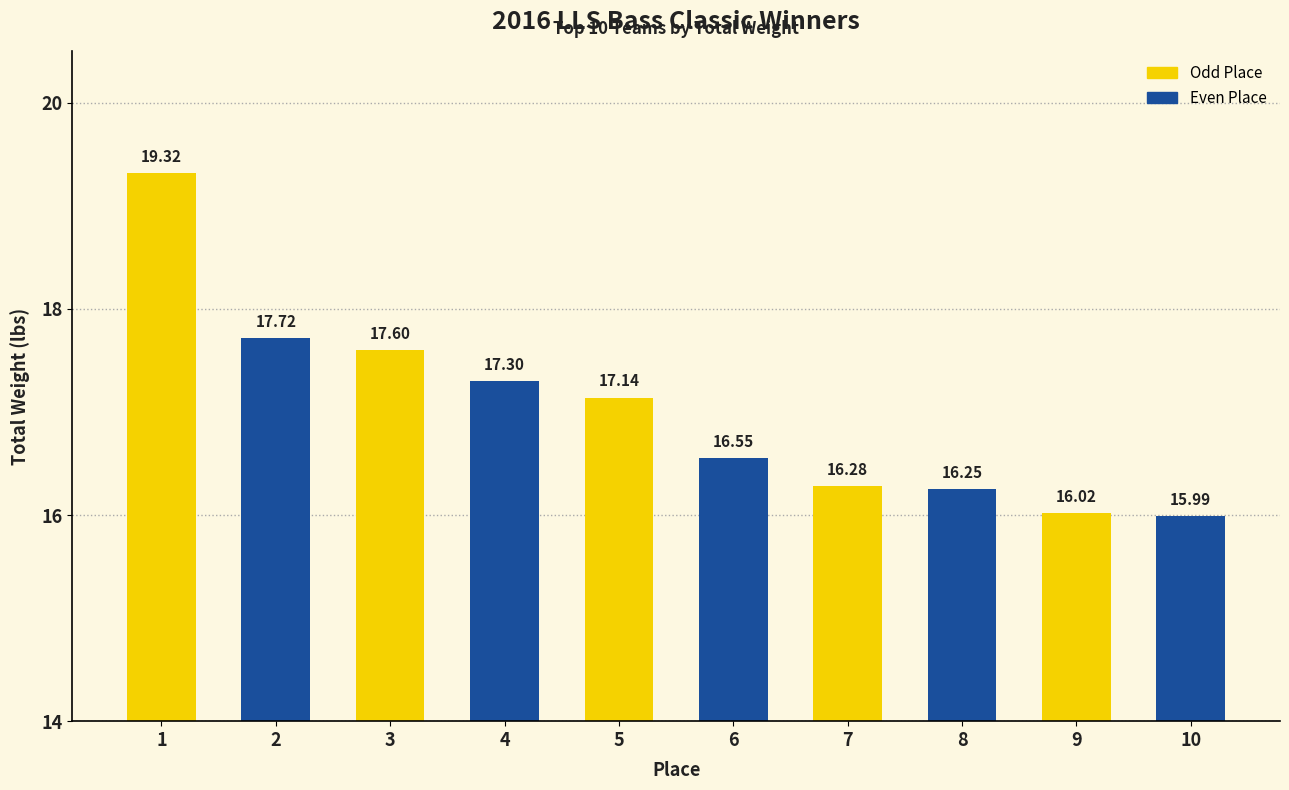

Rank the categories by value from lowest to highest.

10, 9, 8, 7, 6, 5, 4, 3, 2, 1